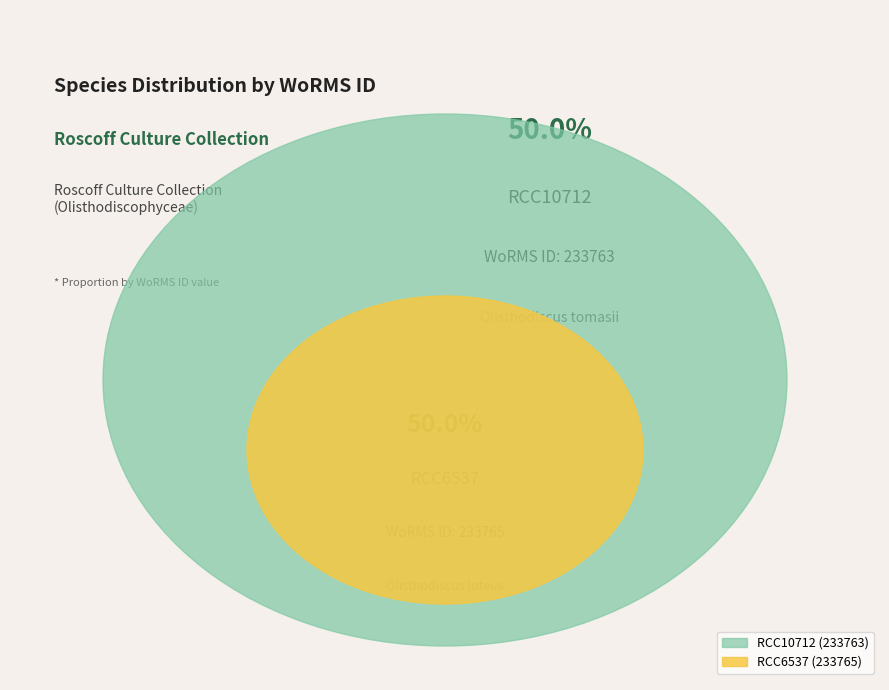

What percentage is NOT represented by RCC6537?

50.0%